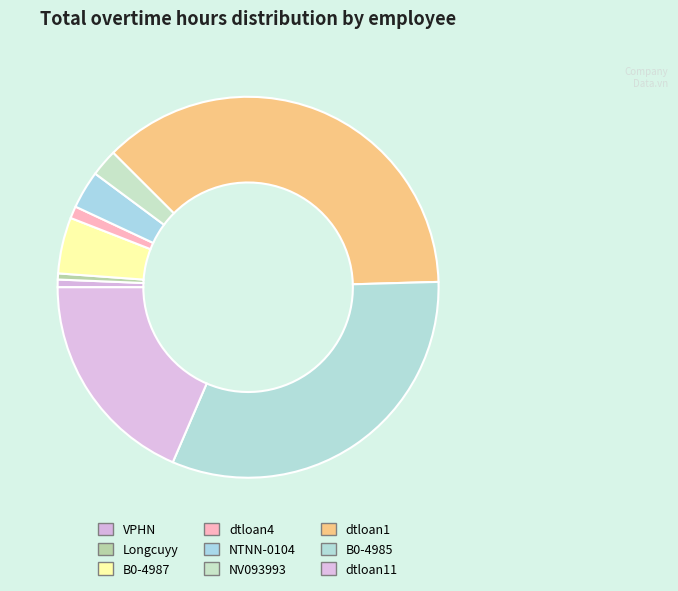

To the nearest percent, what portion does dtloan11 represent?

19%